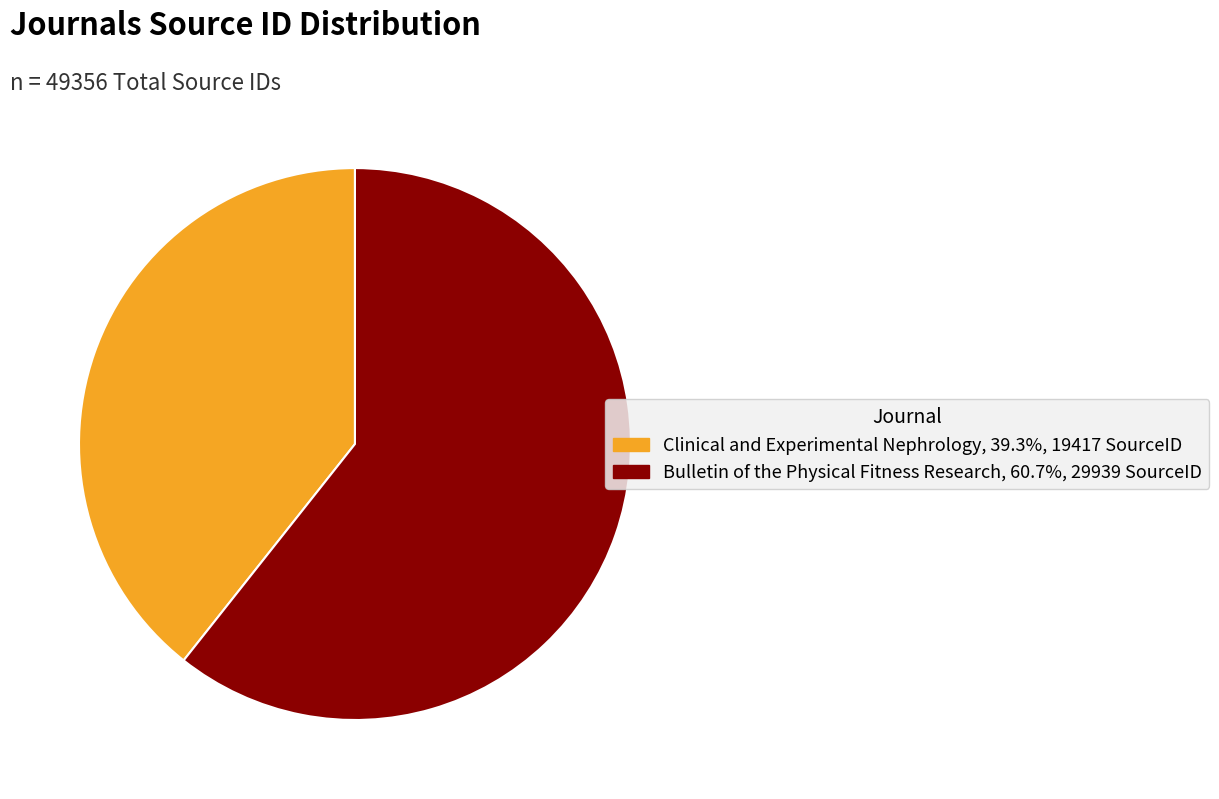

Approximately how many times larger is the value at Clinical and Experimental Nephrology compared to Bulletin of the Physical Fitness Research?

0.6